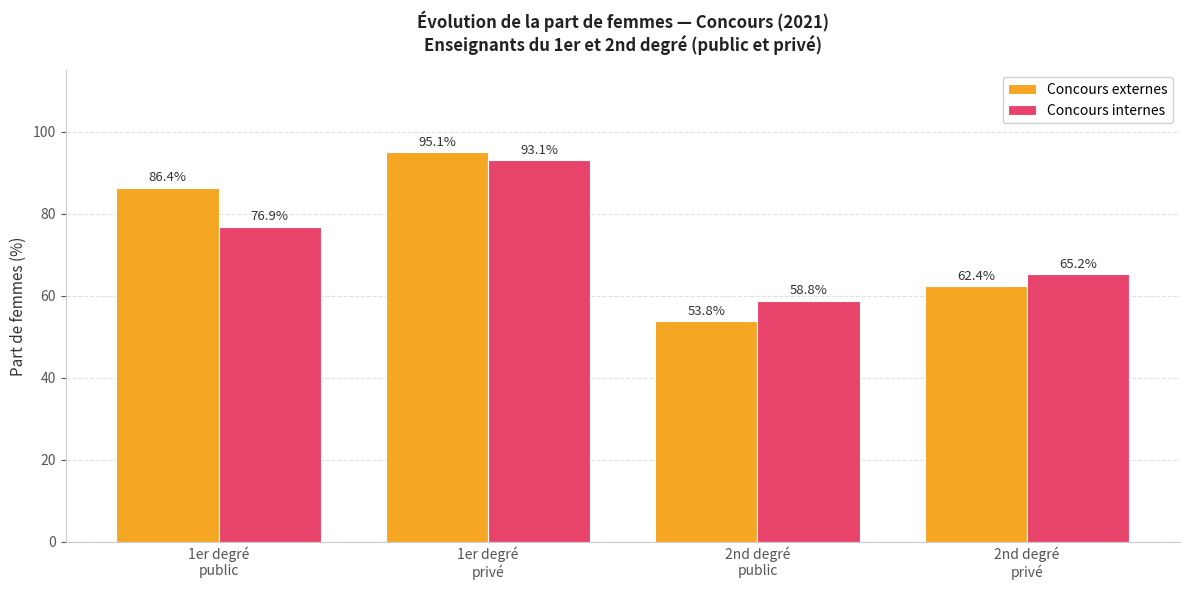

At which label is Concours internes closest to 75?

1er degré
public